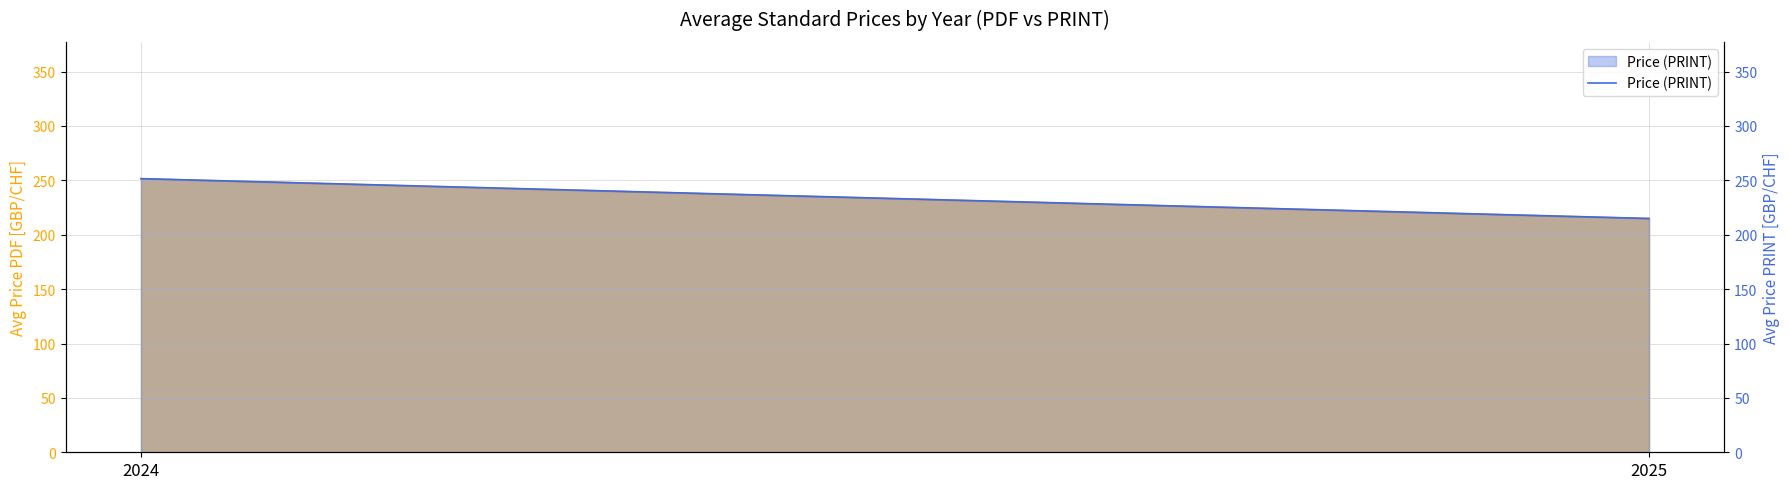

Reading left to right, extract all data points from this chart.

2024=251.6	2025=215.0